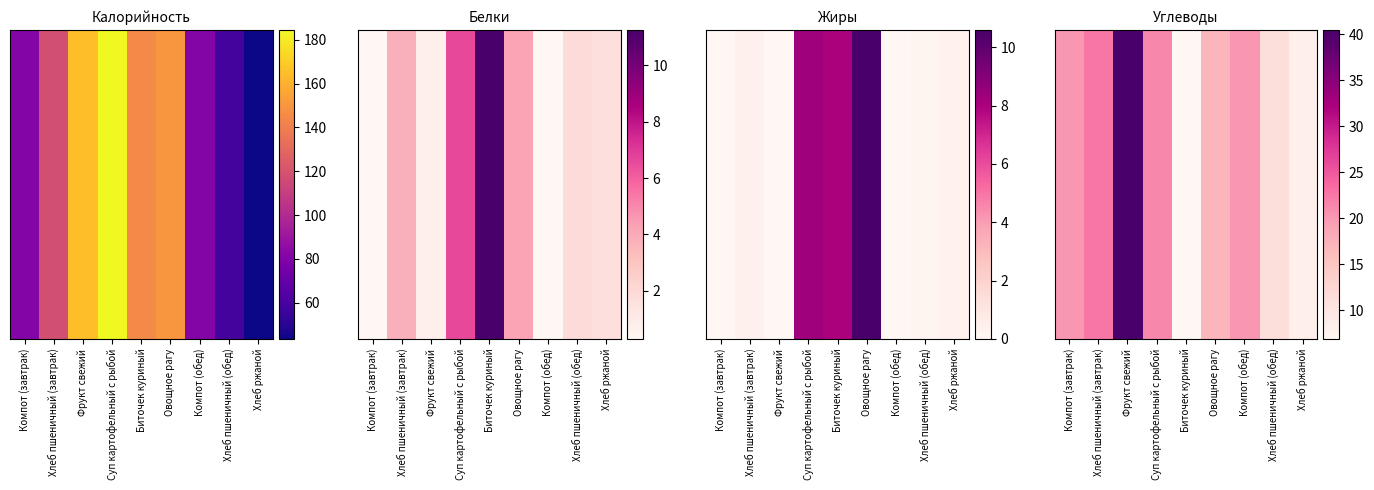

What is the difference between the maximum and minimum values?

33.6